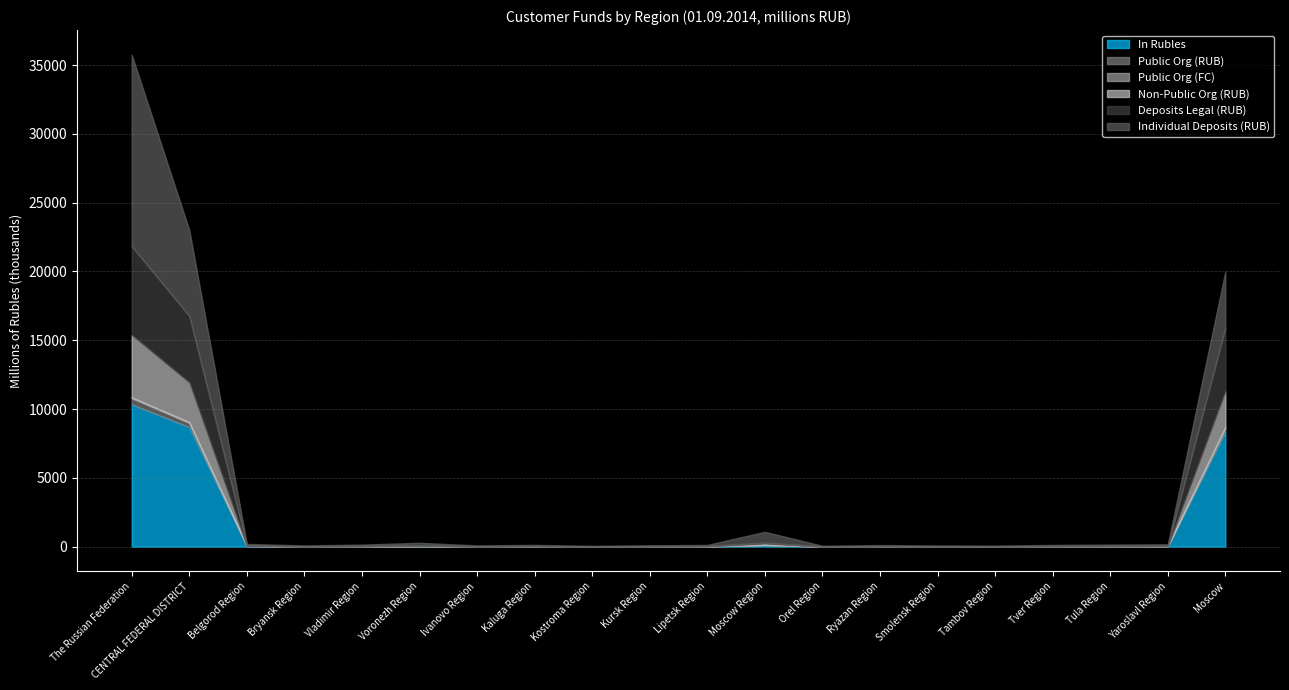

Reading left to right, list all the values displayed in this chart.

In Rubles: The Russian Federation=10338970	CENTRAL FEDERAL DISTRICT=8688586	Belgorod Region=44924	Bryansk Region=10587	Vladimir Region=14088	Voronezh Region=28970	Ivanovo Region=8522	Kaluga Region=10425	Kostroma Region=3491	Kursk Region=6663	Lipetsk Region=18472	Moscow Region=117556	Orel Region=3536	Ryazan Region=9507	Smolensk Region=8815	Tambov Region=4053	Tver Region=12358	Tula Region=16785	Yaroslavl Region=19998	Moscow=8349836
Public Org (RUB): The Russian Federation=451057	CENTRAL FEDERAL DISTRICT=299820	Belgorod Region=1281	Bryansk Region=544	Vladimir Region=1393	Voronezh Region=991	Ivanovo Region=83	Kaluga Region=1206	Kostroma Region=161	Kursk Region=689	Lipetsk Region=276	Moscow Region=9554	Orel Region=837	Ryazan Region=846	Smolensk Region=837	Tambov Region=1018	Tver Region=289	Tula Region=222	Yaroslavl Region=2584	Moscow=277009
Public Org (FC): The Russian Federation=57335	CENTRAL FEDERAL DISTRICT=51017	Belgorod Region=7	Bryansk Region=0	Vladimir Region=149	Voronezh Region=8	Ivanovo Region=0	Kaluga Region=24	Kostroma Region=0	Kursk Region=79	Lipetsk Region=0	Moscow Region=1452	Orel Region=0	Ryazan Region=0	Smolensk Region=22	Tambov Region=5	Tver Region=0	Tula Region=32	Yaroslavl Region=3	Moscow=49236
Non-Public Org (RUB): The Russian Federation=4539148	CENTRAL FEDERAL DISTRICT=2895993	Belgorod Region=16716	Bryansk Region=7171	Vladimir Region=12389	Voronezh Region=30324	Ivanovo Region=6639	Kaluga Region=13182	Kostroma Region=3717	Kursk Region=6788	Lipetsk Region=9227	Moscow Region=105961	Orel Region=4642	Ryazan Region=11592	Smolensk Region=8482	Tambov Region=6197	Tver Region=13331	Tula Region=13203	Yaroslavl Region=16305	Moscow=2610127
Deposits Legal (RUB): The Russian Federation=6449008	CENTRAL FEDERAL DISTRICT=4837393	Belgorod Region=21861	Bryansk Region=4905	Vladimir Region=11080	Voronezh Region=23481	Ivanovo Region=3988	Kaluga Region=17903	Kostroma Region=4341	Kursk Region=18768	Lipetsk Region=13214	Moscow Region=55851	Orel Region=2663	Ryazan Region=6566	Smolensk Region=5035	Tambov Region=4303	Tver Region=7601	Tula Region=12218	Yaroslavl Region=13142	Moscow=4610473
Individual Deposits (RUB): The Russian Federation=13923798	CENTRAL FEDERAL DISTRICT=6239950	Belgorod Region=107469	Bryansk Region=63180	Vladimir Region=104820	Voronezh Region=192342	Ivanovo Region=68636	Kaluga Region=82698	Kostroma Region=42418	Kursk Region=62944	Lipetsk Region=80559	Moscow Region=784885	Orel Region=47020	Ryazan Region=83974	Smolensk Region=57846	Tambov Region=53776	Tver Region=88597	Tula Region=105285	Yaroslavl Region=114577	Moscow=4098924